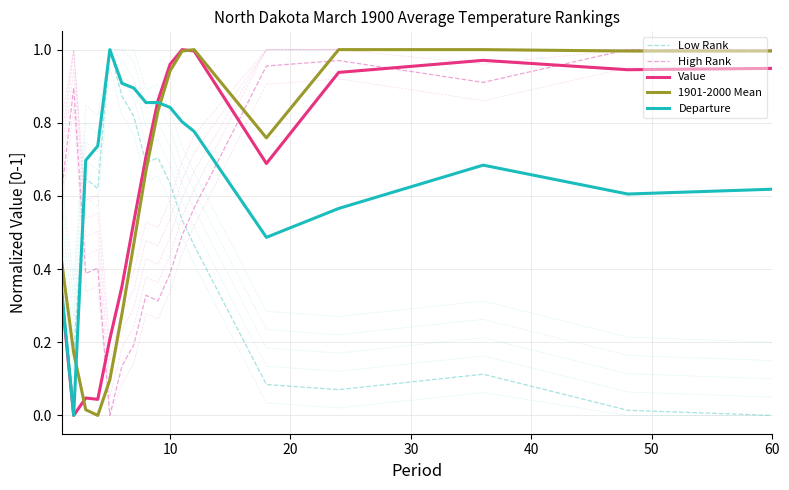

The value of Departure at 10 is 1.4. True or false?

False